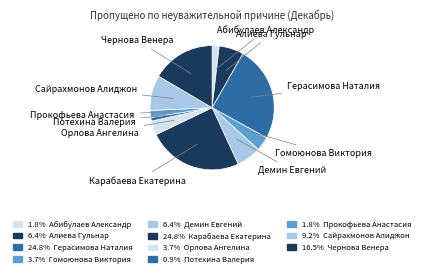

How many slices are in this pie chart?

11